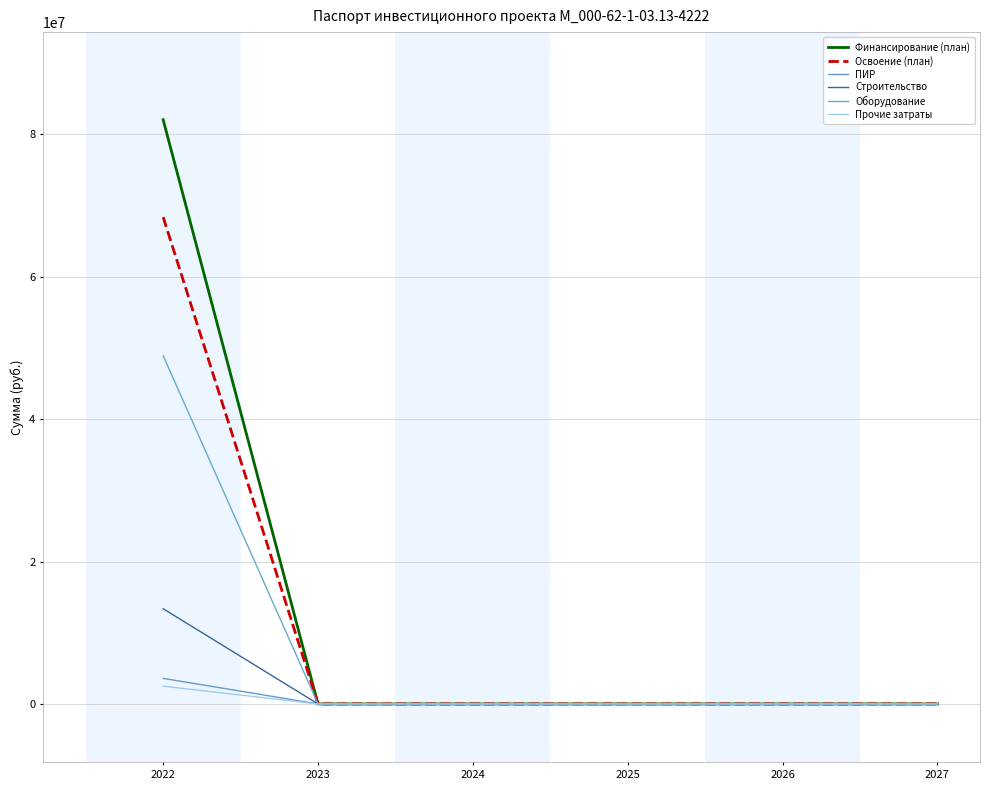

How many lines are shown in the chart?

6